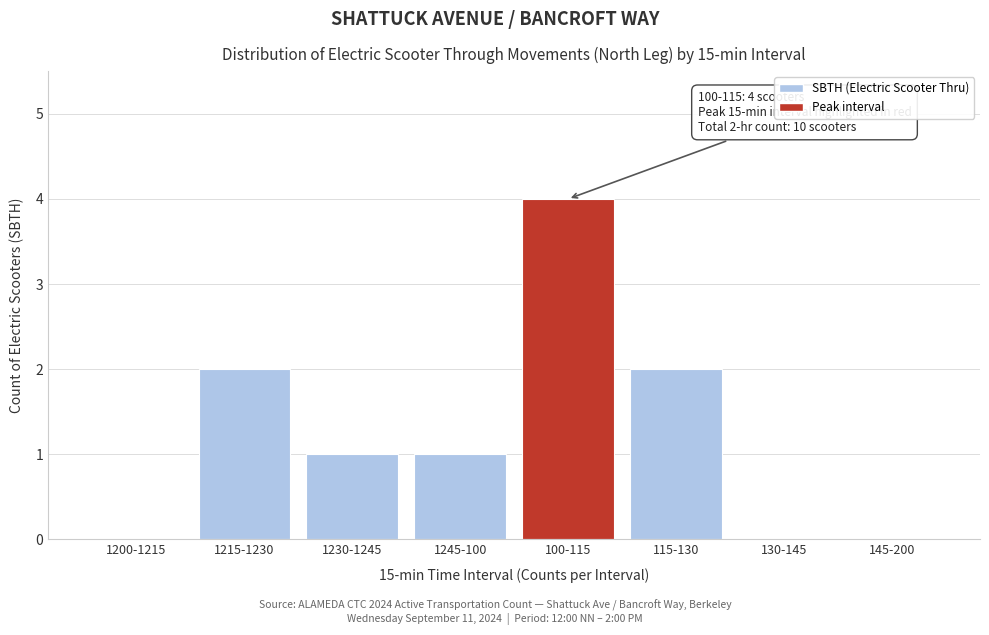

Reading left to right, extract all data points from this chart.

1200-1215=0	1215-1230=2	1230-1245=1	1245-100=1	100-115=4	115-130=2	130-145=0	145-200=0